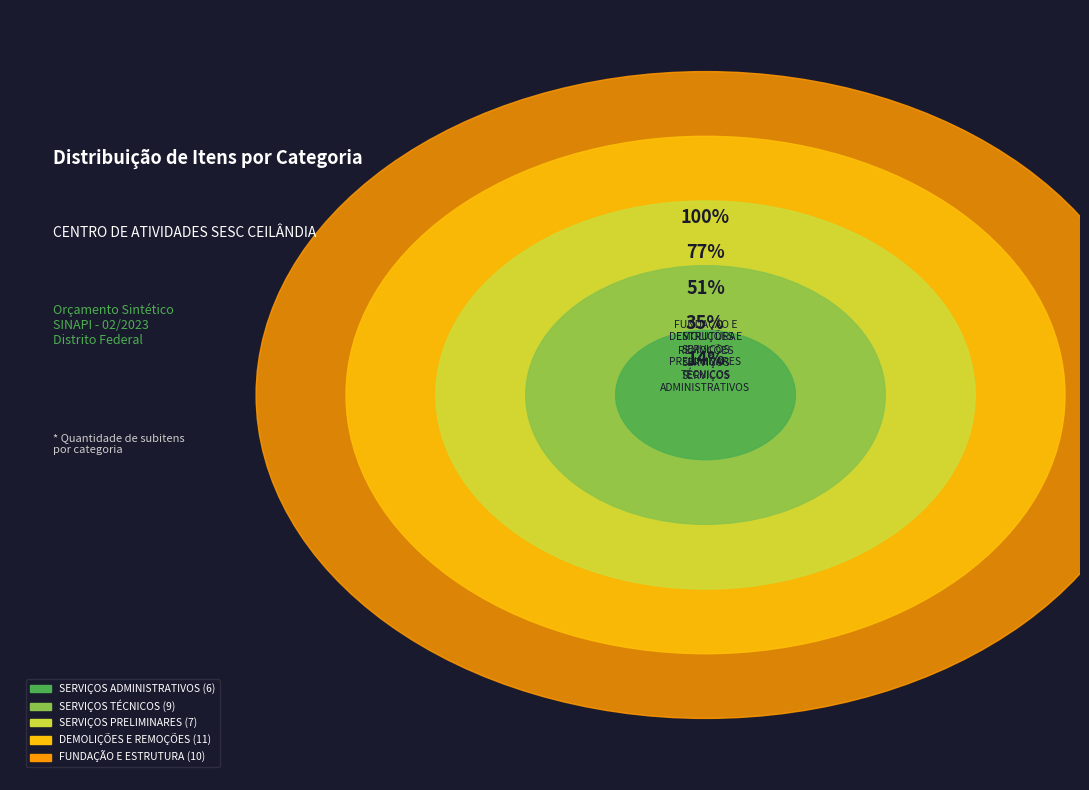

Do SERVIÇOS DE DEMOLIÇÕES E REMOÇÕES and SERVIÇOS ADMINISTRATIVOS together represent more than half of the pie?

No